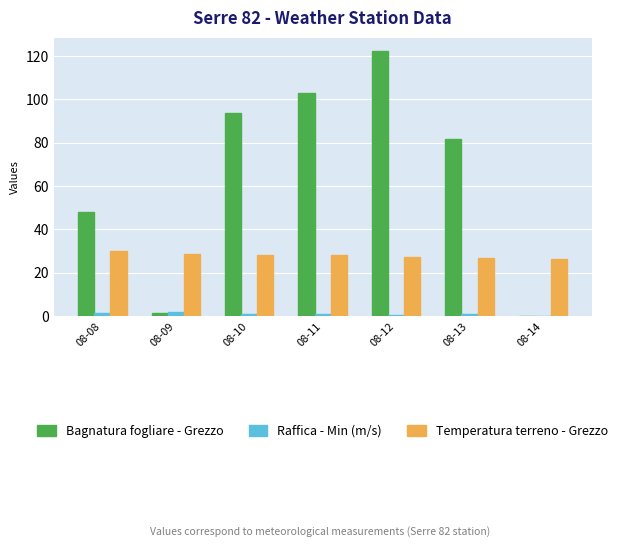

Which series has the largest total across all categories?

Bagnatura fogliare - Grezzo